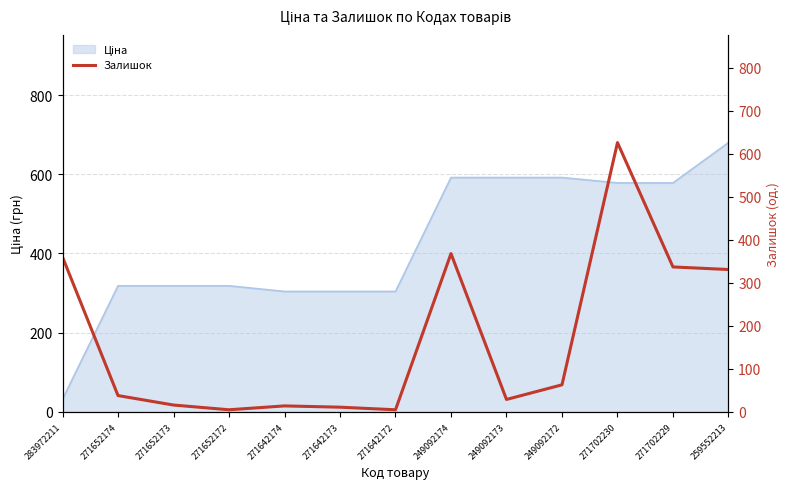

Reading left to right, list all the values displayed in this chart.

283972211=360	271652174=38	271652173=16	271652172=5	271642174=14	271642173=11	271642172=5	249092174=368	249092173=29	249092172=63	271702230=626	271702229=337	259552213=331